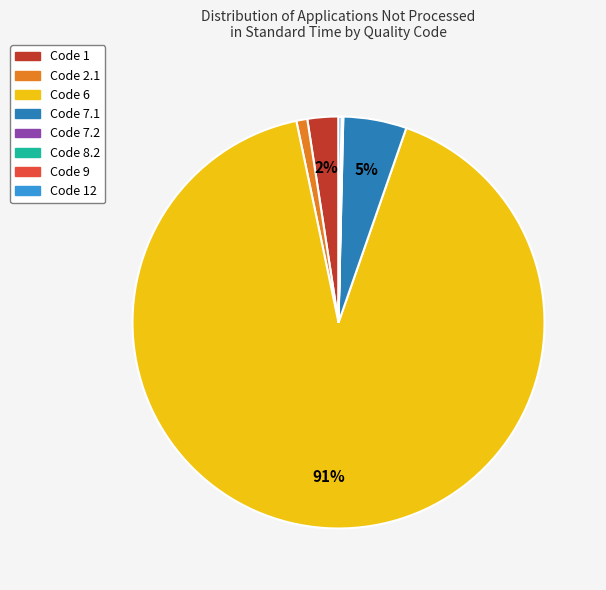

To the nearest percent, what is the average slice percentage?

12%